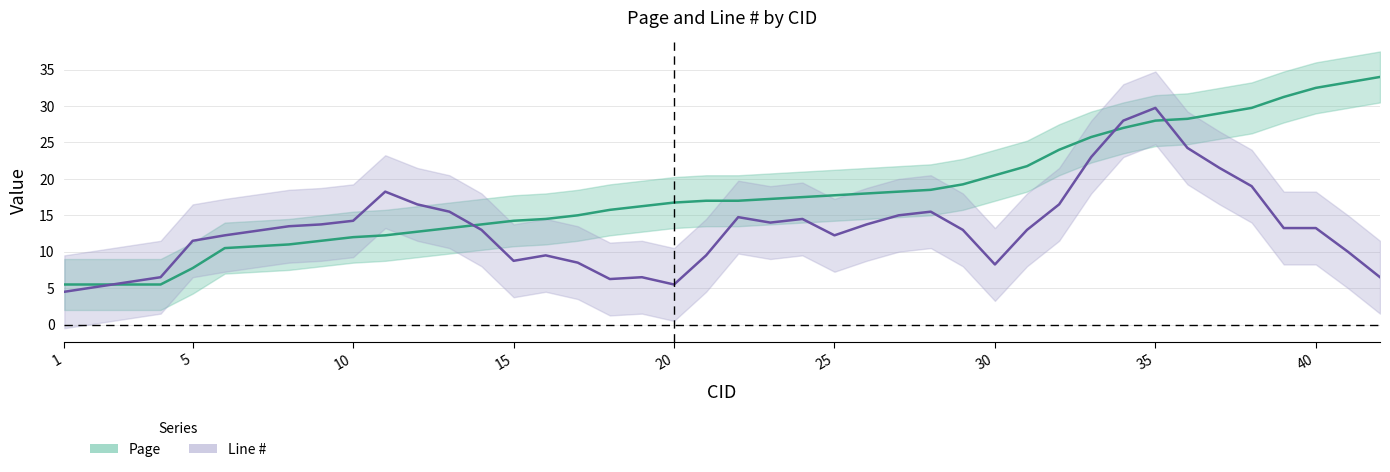

What is the difference between the maximum and minimum values in the Page series?

28.5